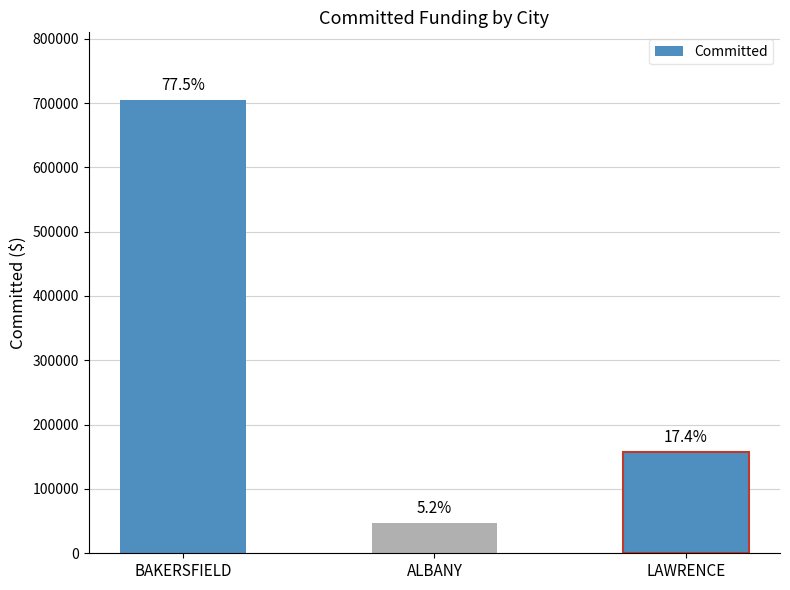

Where does the data first go above 157702?

BAKERSFIELD